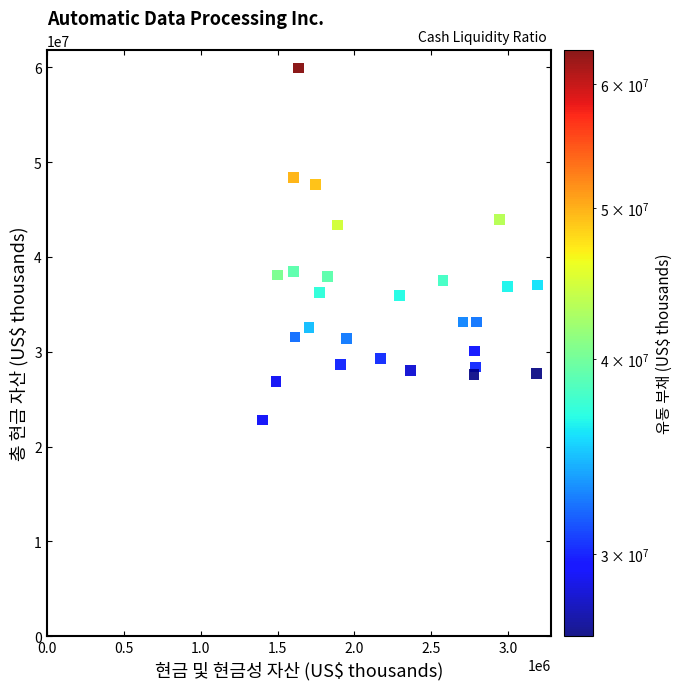

What is the range of X values (max minus min)?

1787200